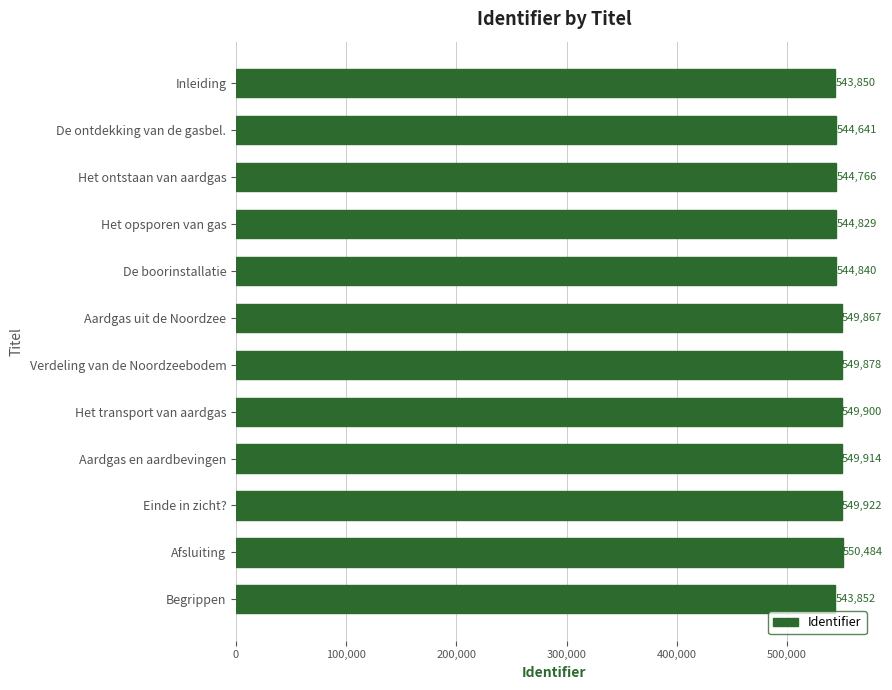

How many categories are shown in the chart?

12